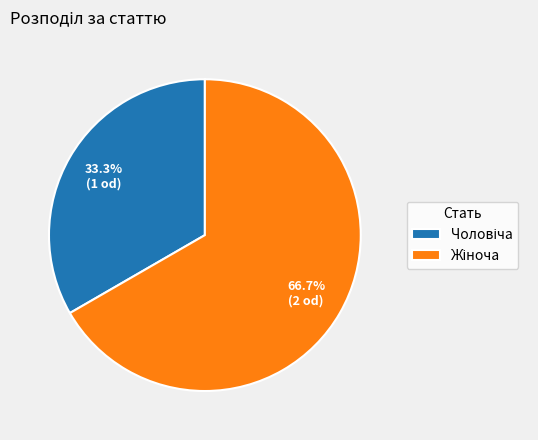

Is there any slice that represents more than half of the pie?

Yes